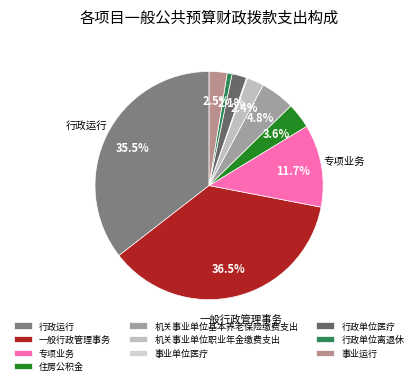

Which category has the smallest portion of the pie?

事业单位医疗